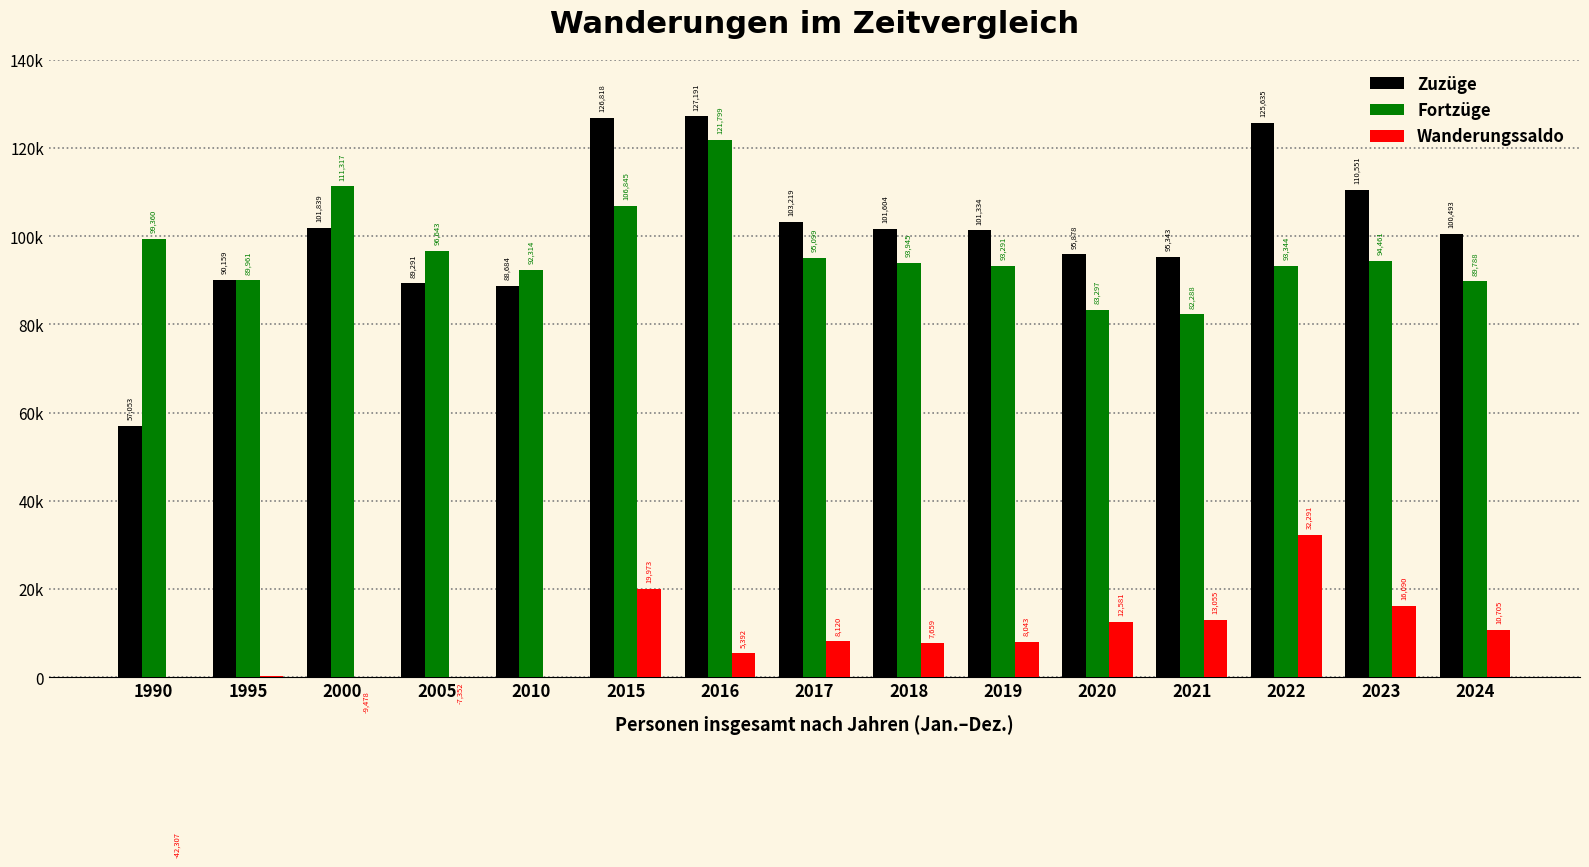

How many data points in Fortzüge are less than 93945?

7